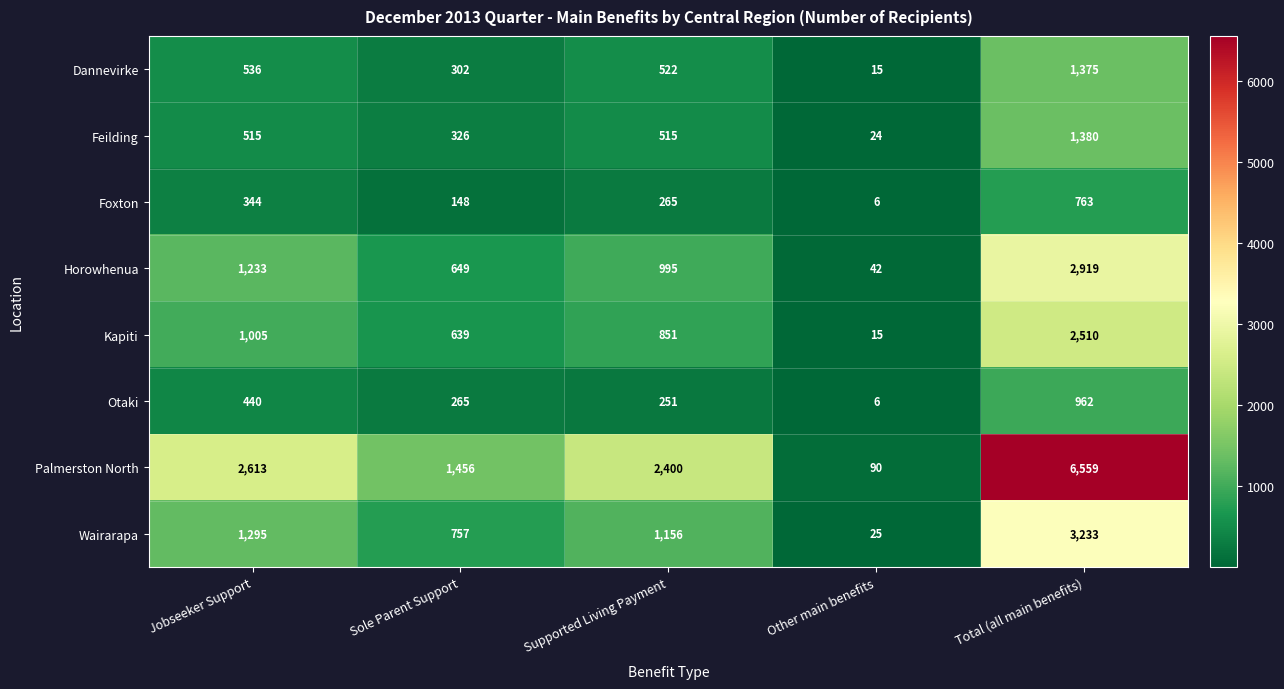

What is the spread (max minus min) of values at Supported Living Payment?

2149